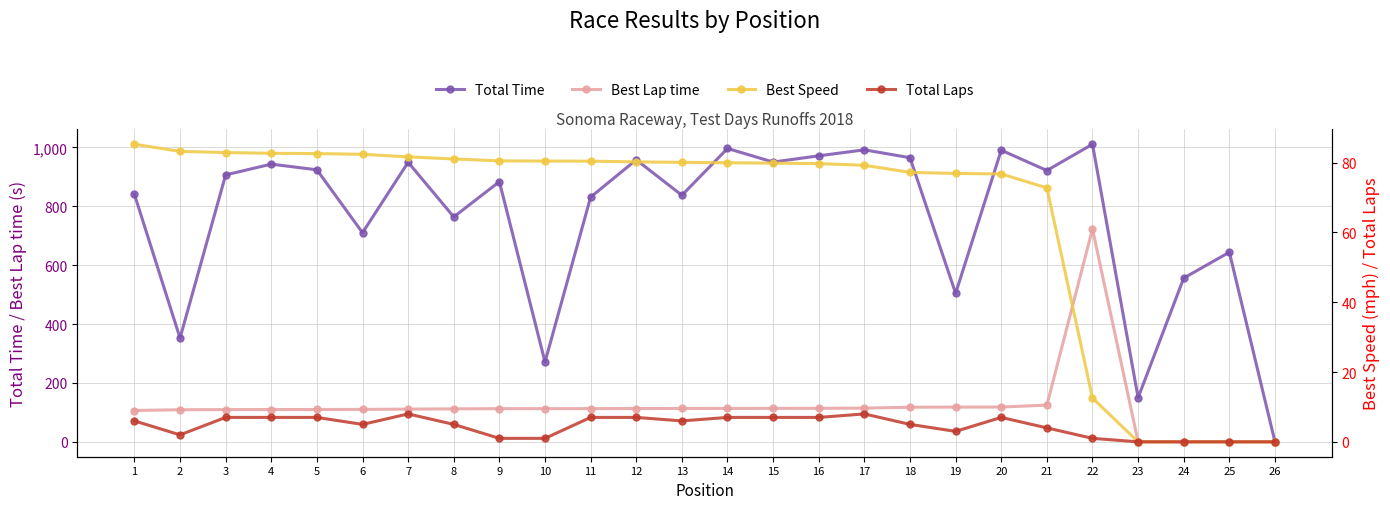

List the labels in order of Total Time value, largest first.

22, 14, 17, 20, 16, 18, 12, 15, 7, 4, 5, 21, 3, 9, 1, 13, 11, 8, 6, 25, 24, 19, 2, 10, 23, 26